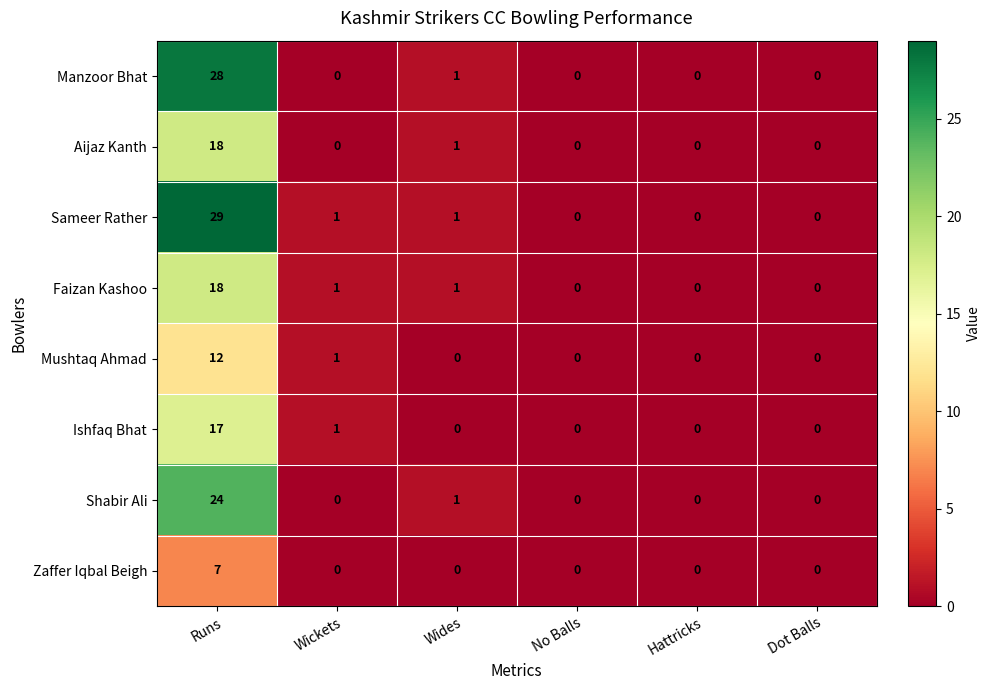

Which label corresponds to the largest value in the chart?

Runs